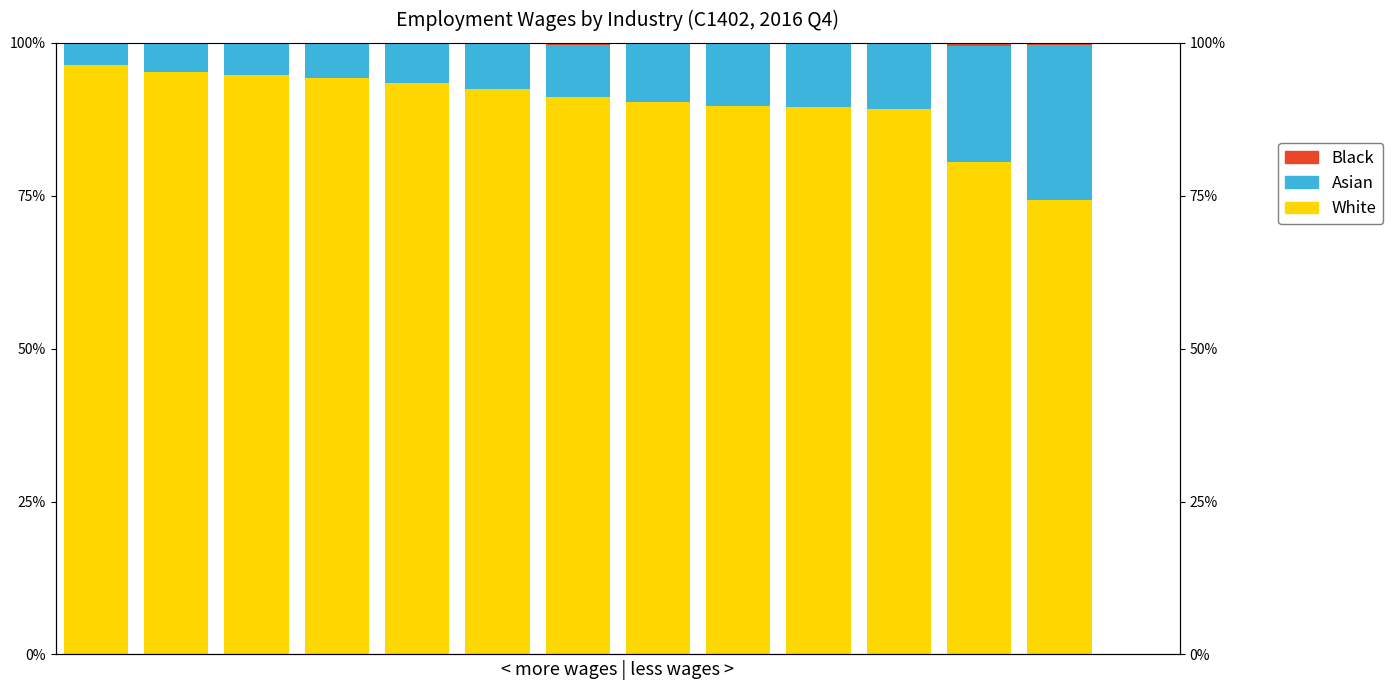

True or false: White has a value of 89.5 at 9.

True